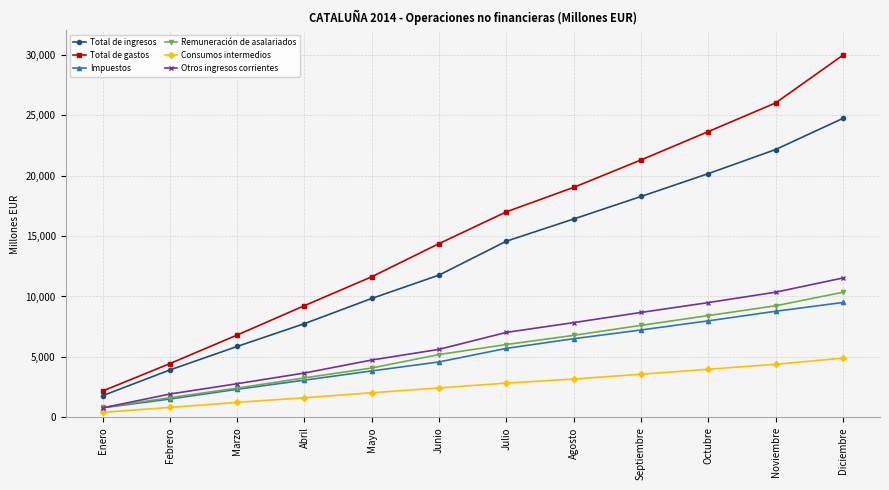

What is the value of the Total de ingresos point at the 4th from the left?

7755